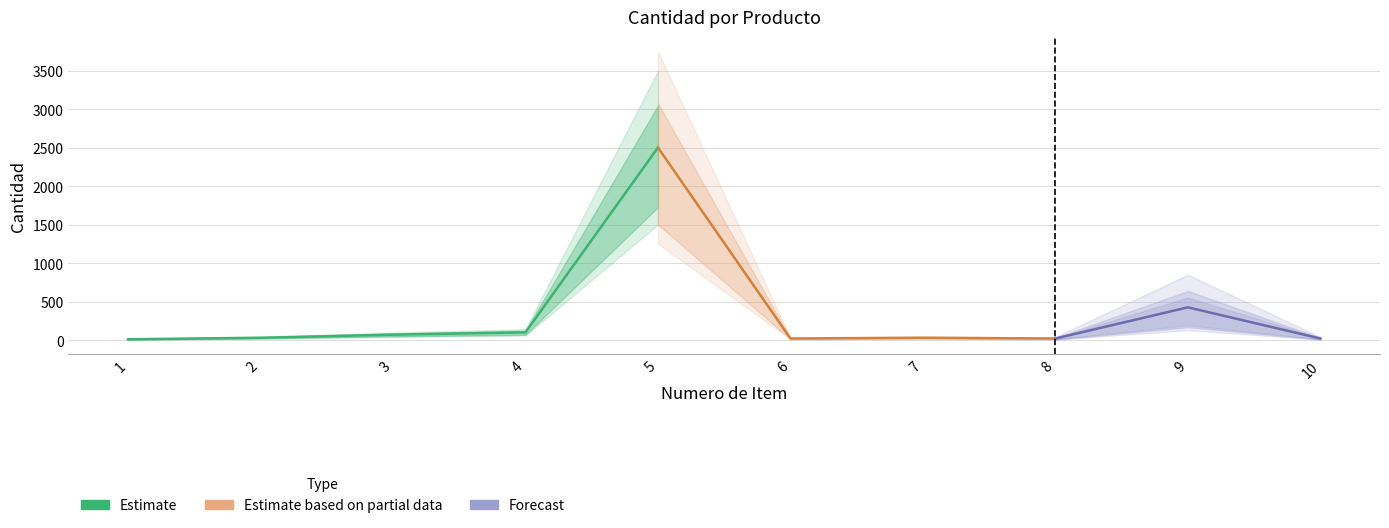

What is the sum of the values at 8 and 9?

445